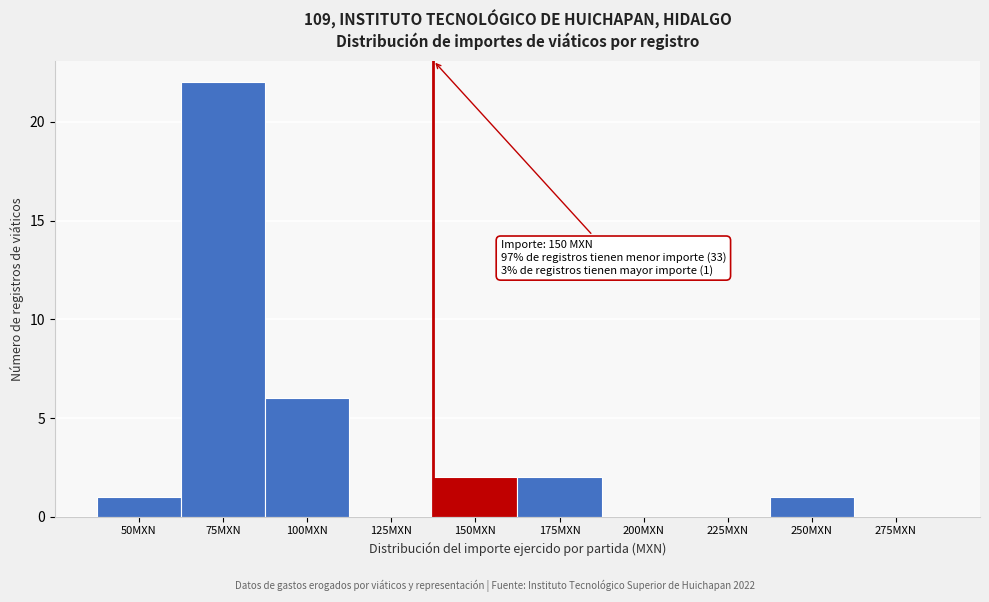

Reading left to right, list all the values displayed in this chart.

50MXN=1	75MXN=22	100MXN=6	125MXN=0	150MXN=2	175MXN=2	200MXN=0	225MXN=0	250MXN=1	275MXN=0